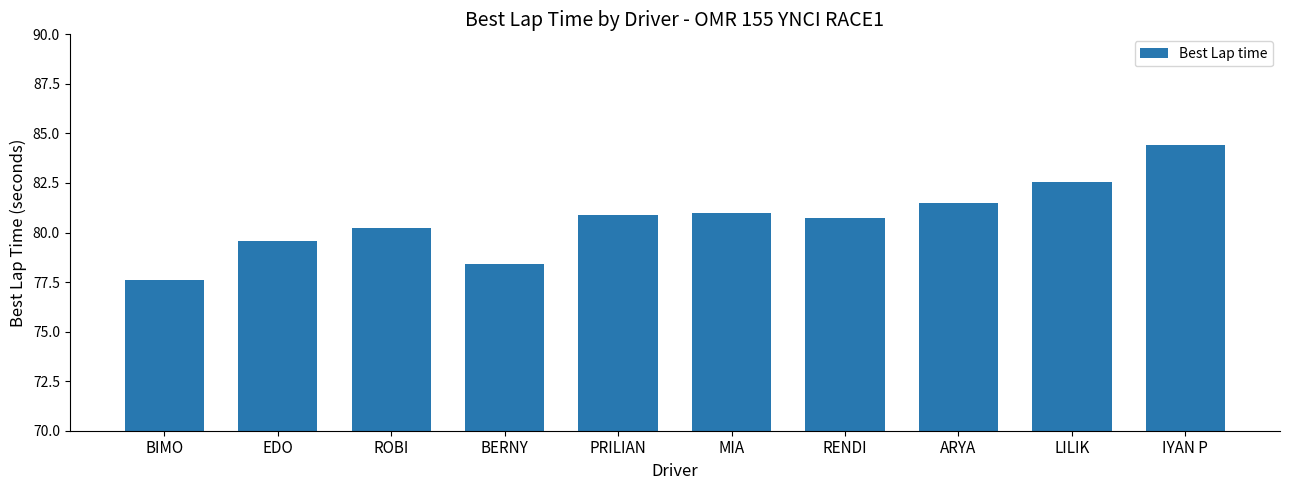

What is the approximate value at BERNY?

78.4